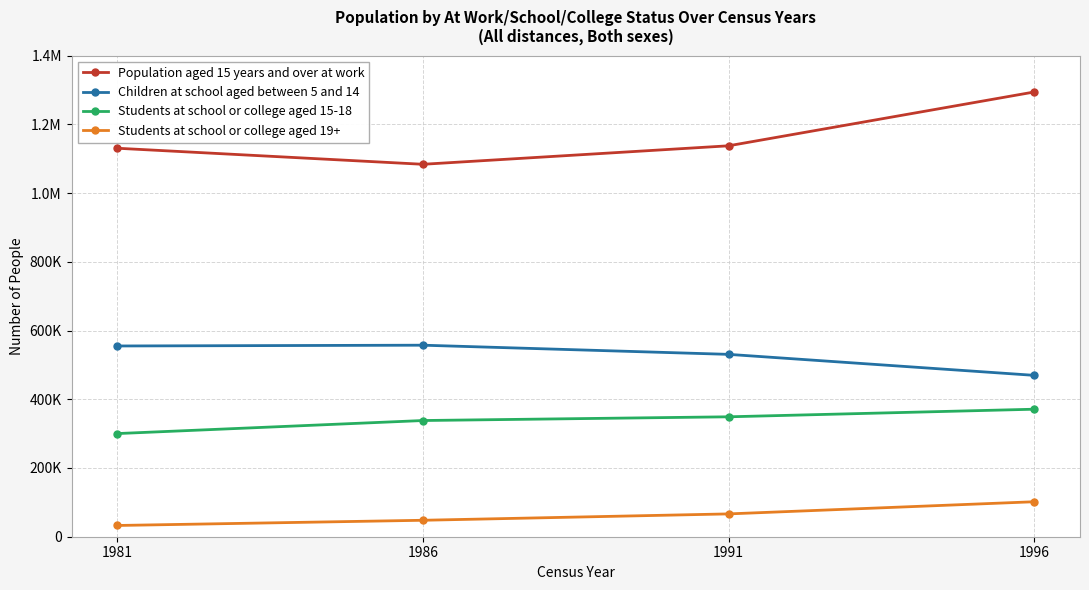

At which label does Children at school aged between 5 and 14 reach its peak?

1986